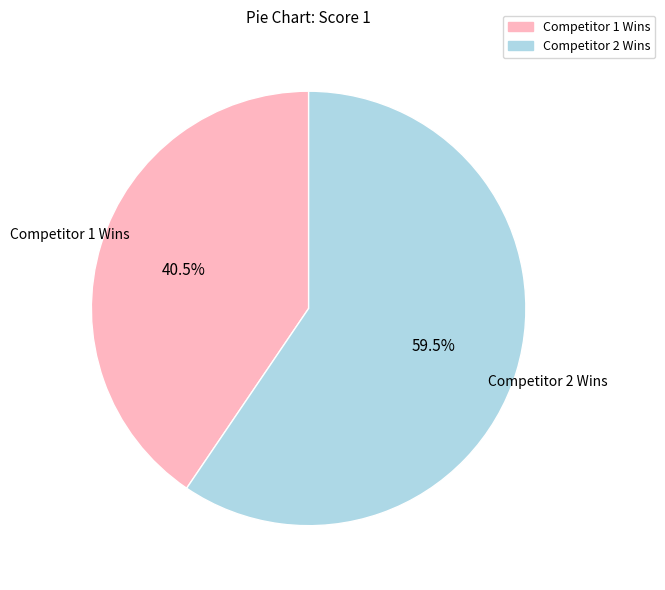

Does any single category account for the majority?

Yes